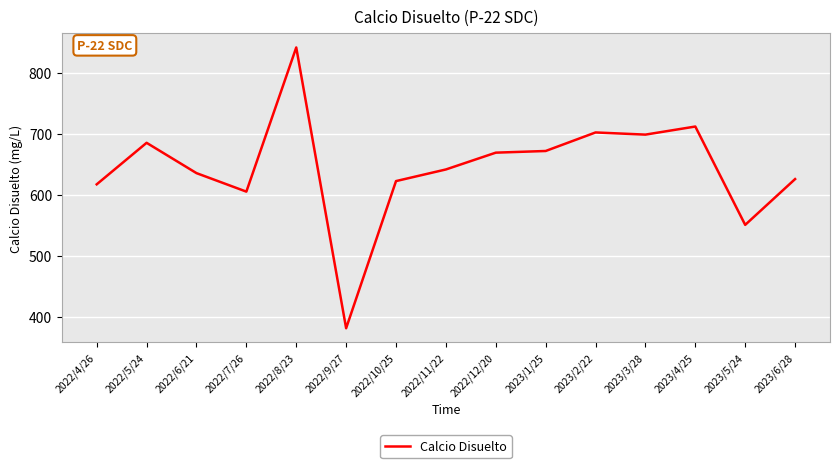

Is it true that the value at 2022/9/27 is 617.2?

False